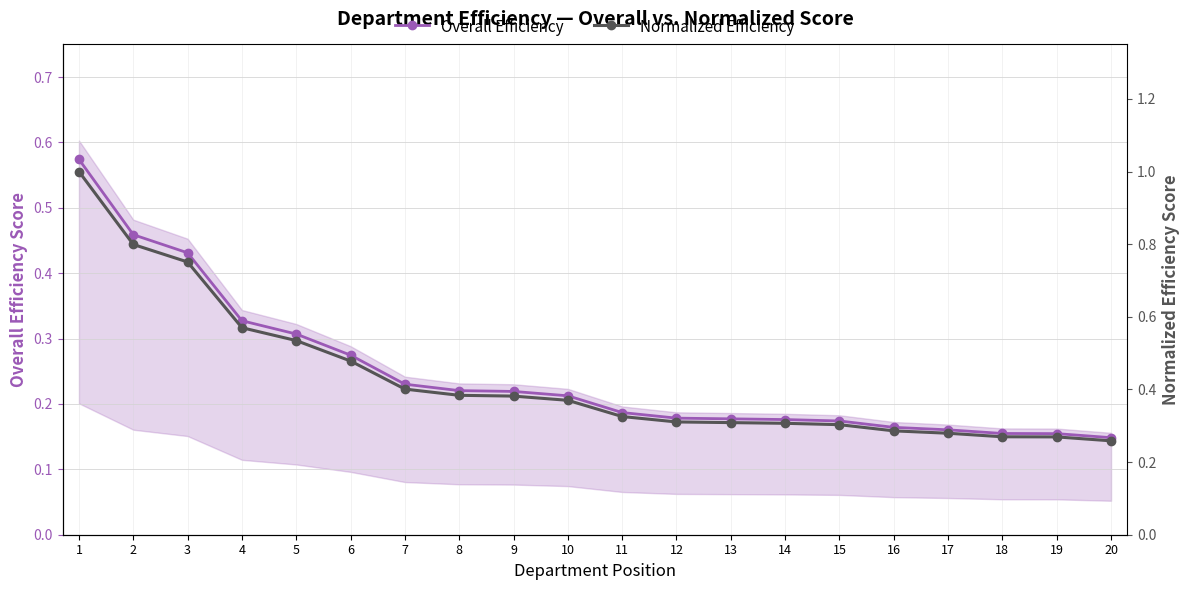

Rank the series at 9 from highest to lowest value.

Normalized Efficiency, Overall Efficiency